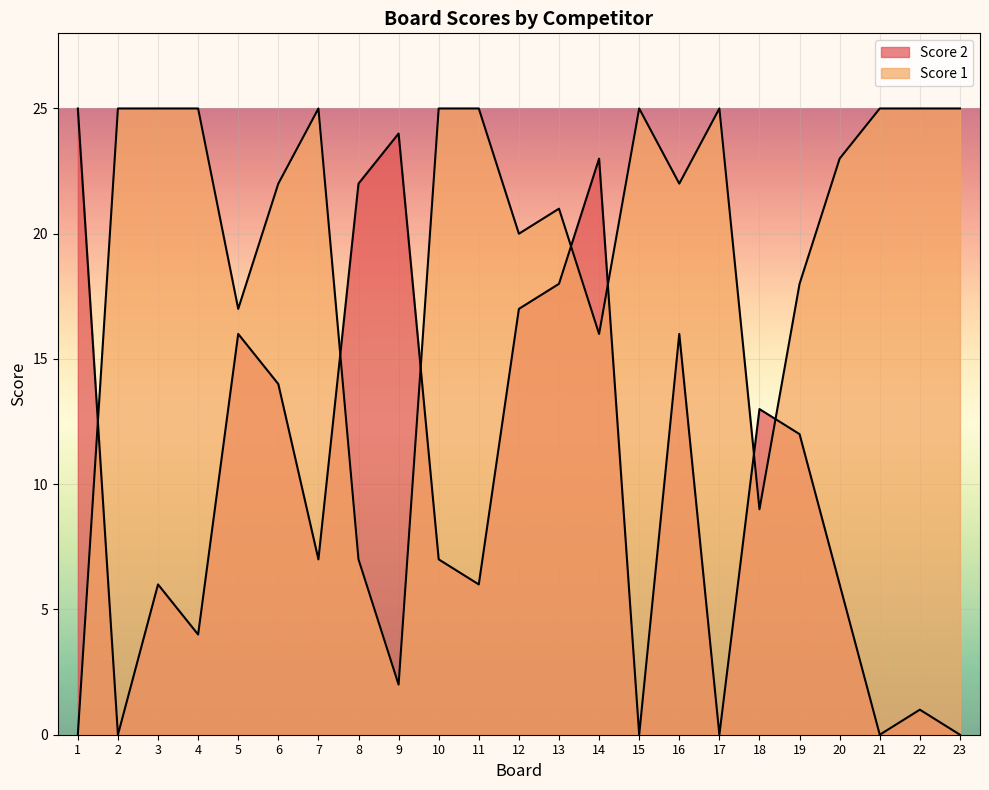

Between 22 and 23, which series saw the biggest shift?

Score 2